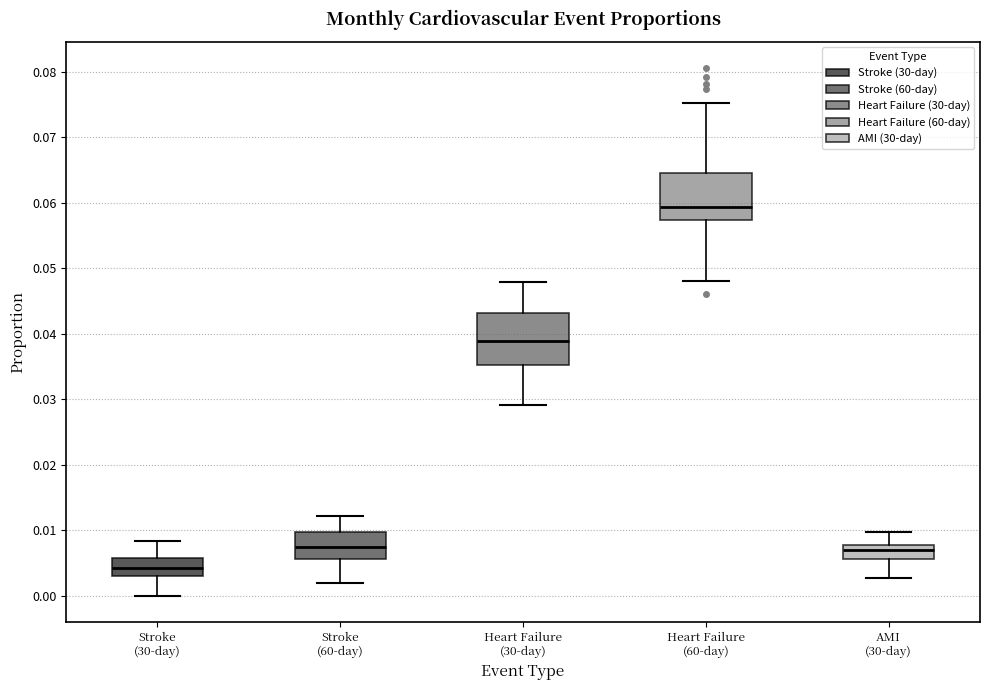

Reading left to right, read every box against the y-axis: the position of its median line, the range the box covers, and the ends of its whiskers. The values are not printed on the chart, so give them approximately, as read against the axis.

Stroke (30-day): median 0.004, box 0.003 to 0.006, whiskers 0.000 to 0.008
Stroke (60-day): median 0.007, box 0.006 to 0.010, whiskers 0.002 to 0.012
Heart Failure (30-day): median 0.039, box 0.035 to 0.043, whiskers 0.029 to 0.048
Heart Failure (60-day): median 0.059, box 0.057 to 0.065, whiskers 0.048 to 0.075
AMI (30-day): median 0.007, box 0.006 to 0.008, whiskers 0.003 to 0.010